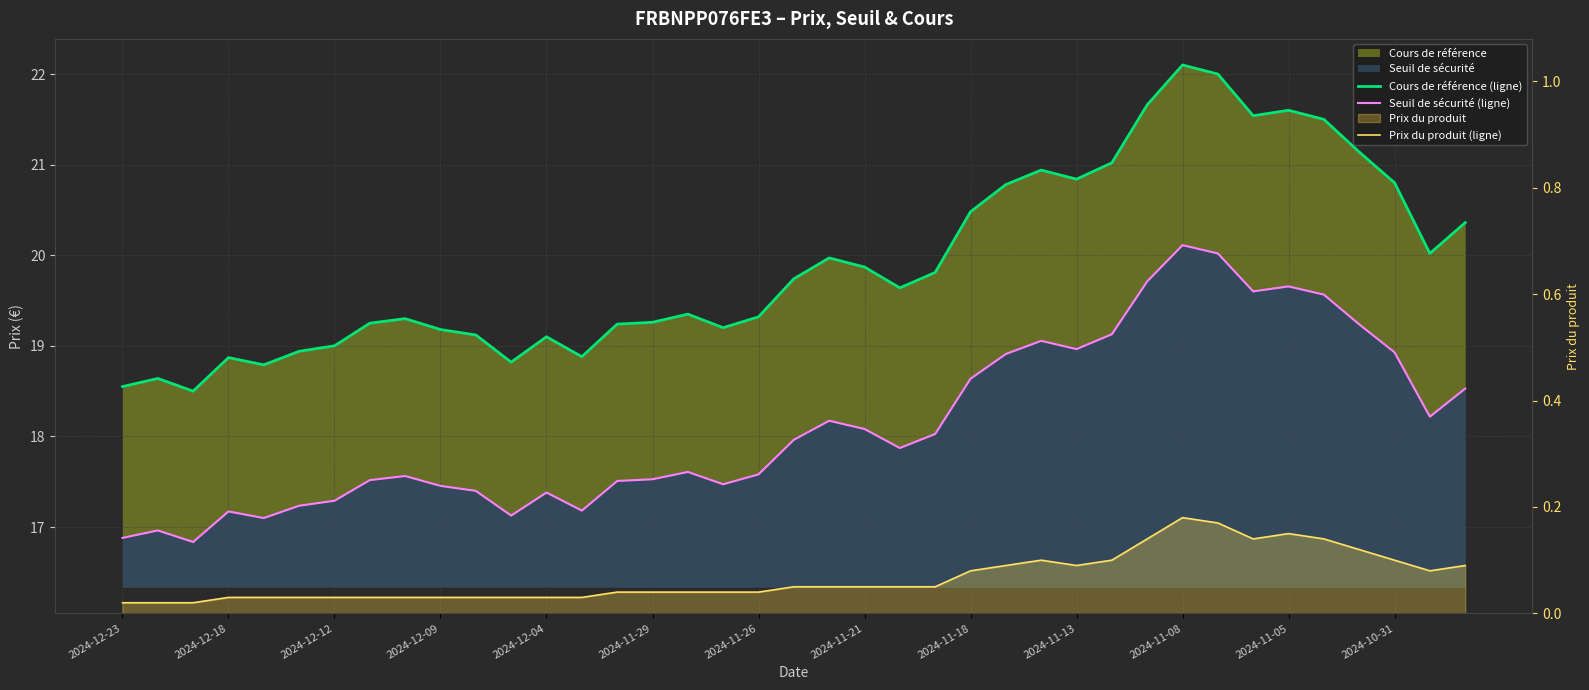

What is the sum of all Seuil de sécurité (ligne) values?

707.2